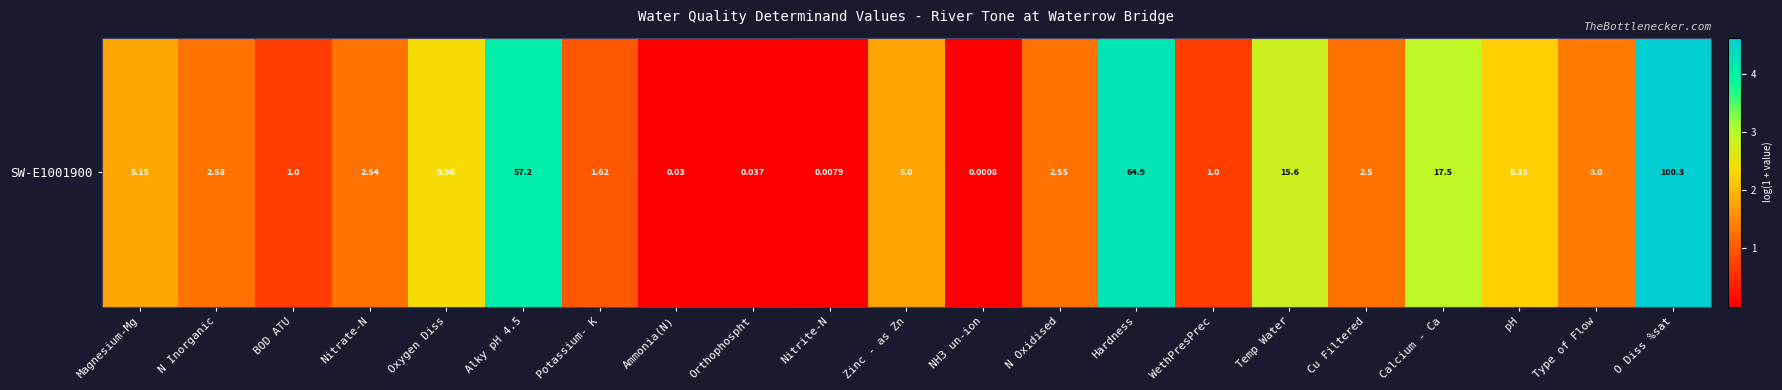

Read the value at Alky pH 4.5.

4.1